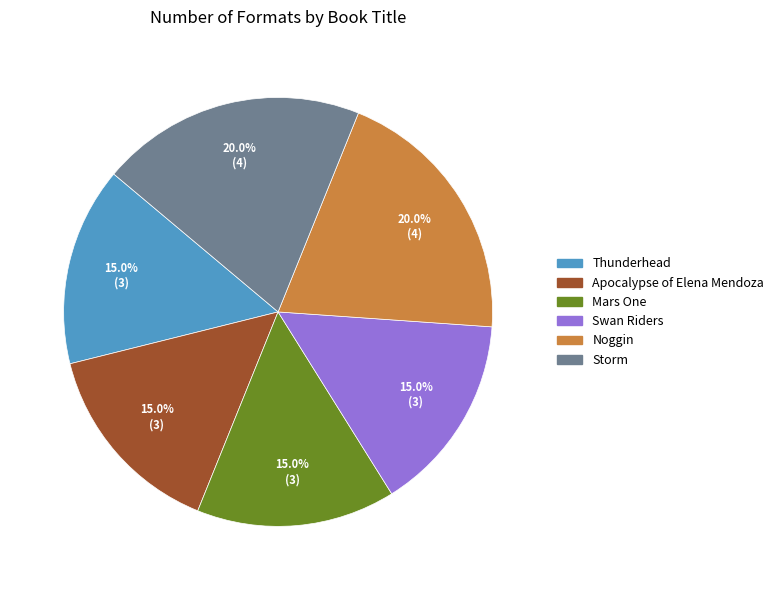

To the nearest percent, what is the combined percentage of Mars One and Storm?

35%